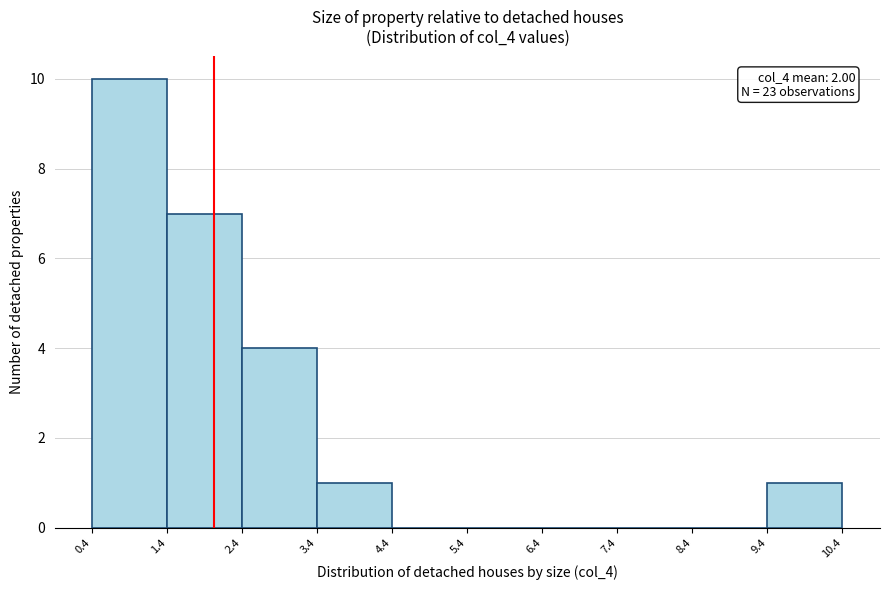

Over which range of the x-axis is the bar tallest?

0.4 to 1.4